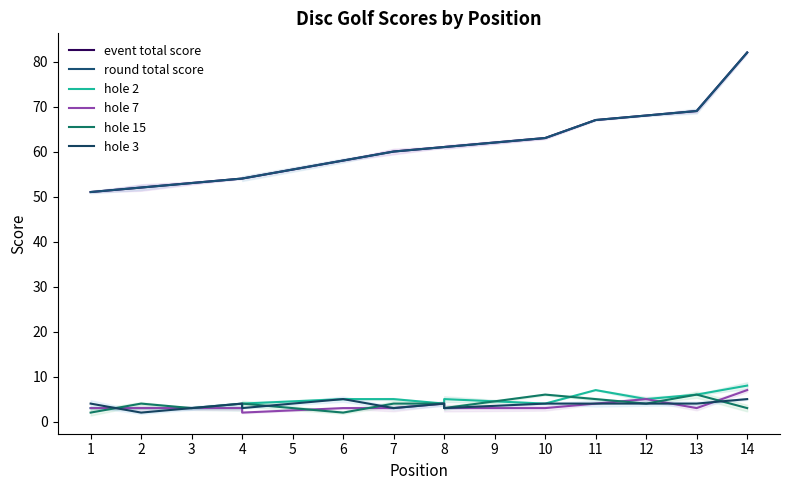

Which category has the highest value in the round total score series?

14